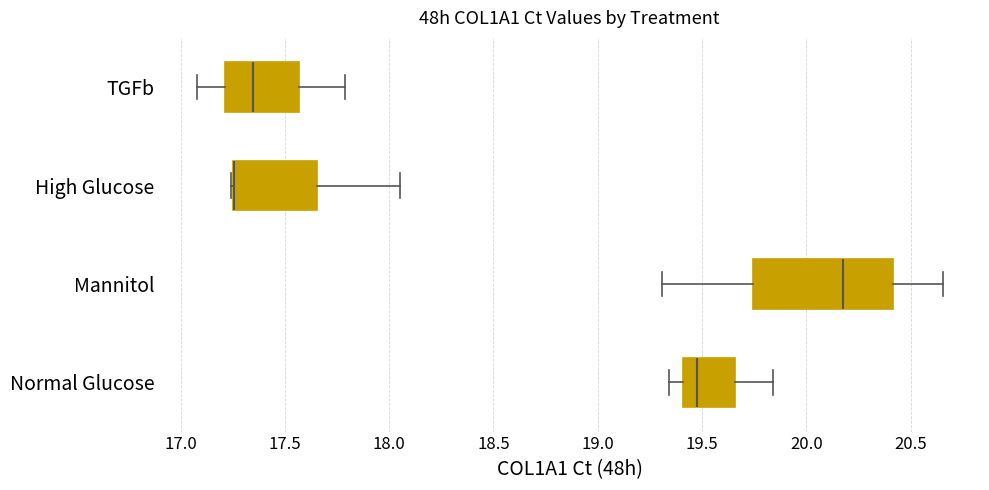

Where is the right edge of the box for High Glucose on the x-axis? The values are not printed on the chart, so give them approximately, as read against the axis.

17.65